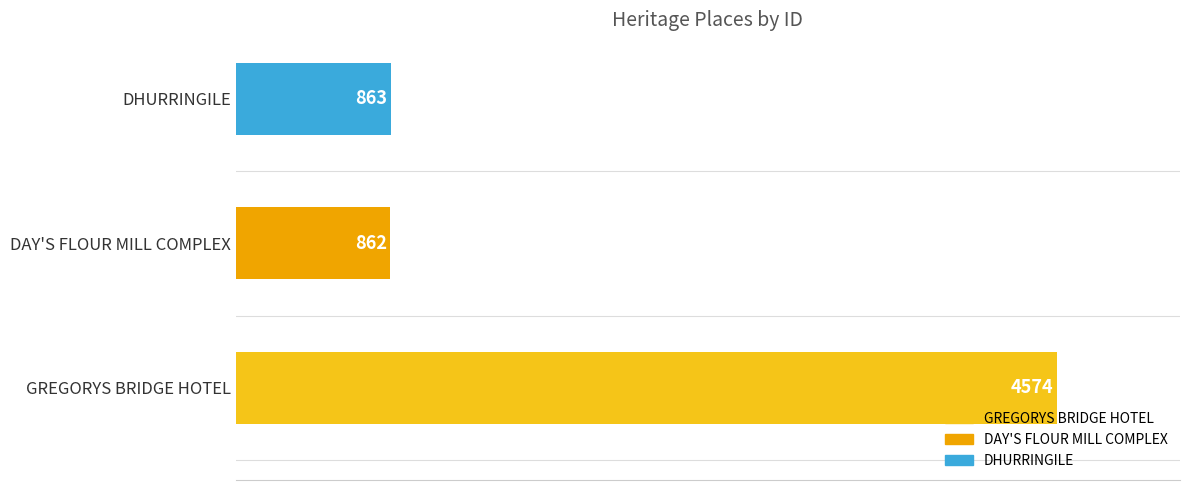

True or false: the data shows 6573 at GREGORYS BRIDGE HOTEL.

False